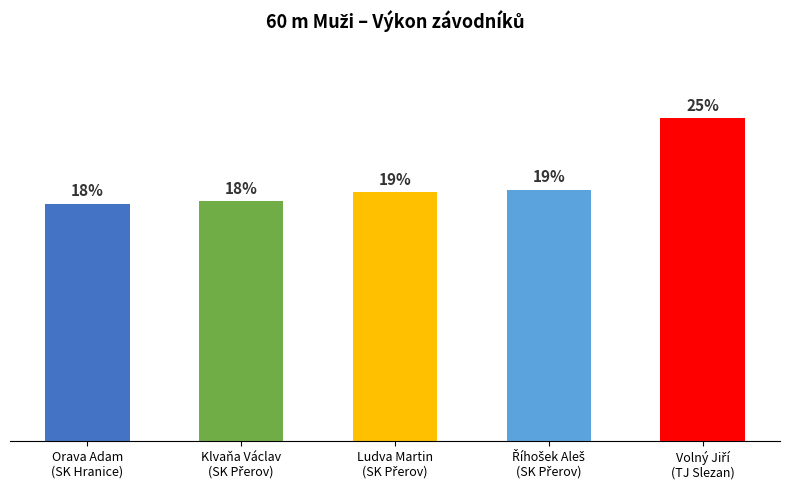

Rank the categories by value from highest to lowest.

Volný Jiří
(TJ Slezan), Říhošek Aleš
(SK Přerov), Ludva Martin
(SK Přerov), Klvaňa Václav
(SK Přerov), Orava Adam
(SK Hranice)